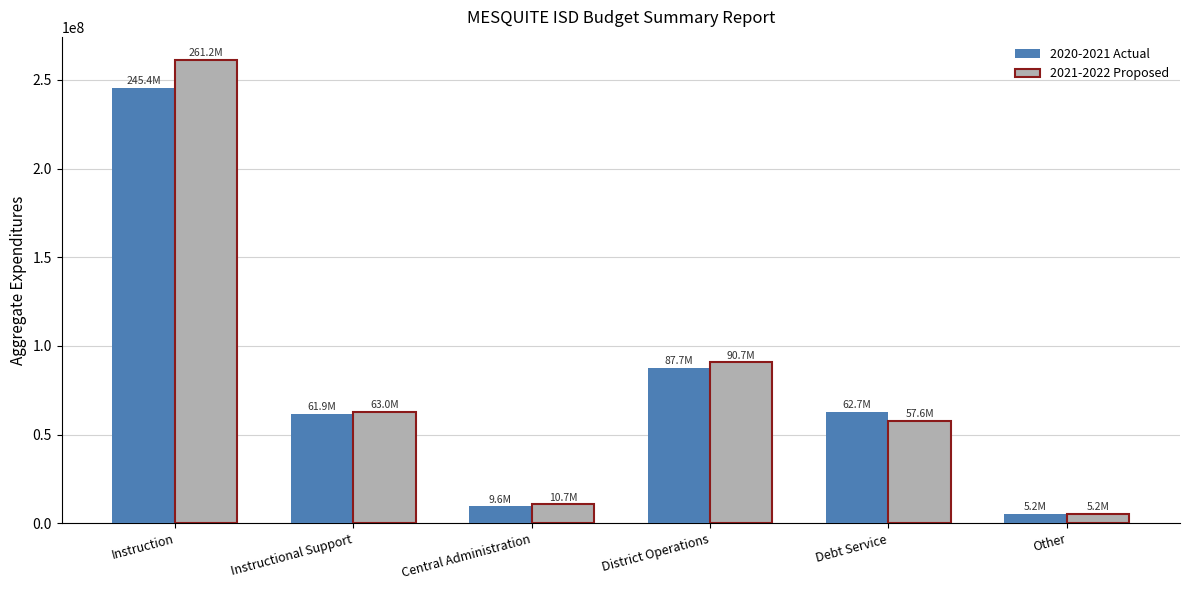

What is the sum of all 2021-2022 Proposed values?

488358660